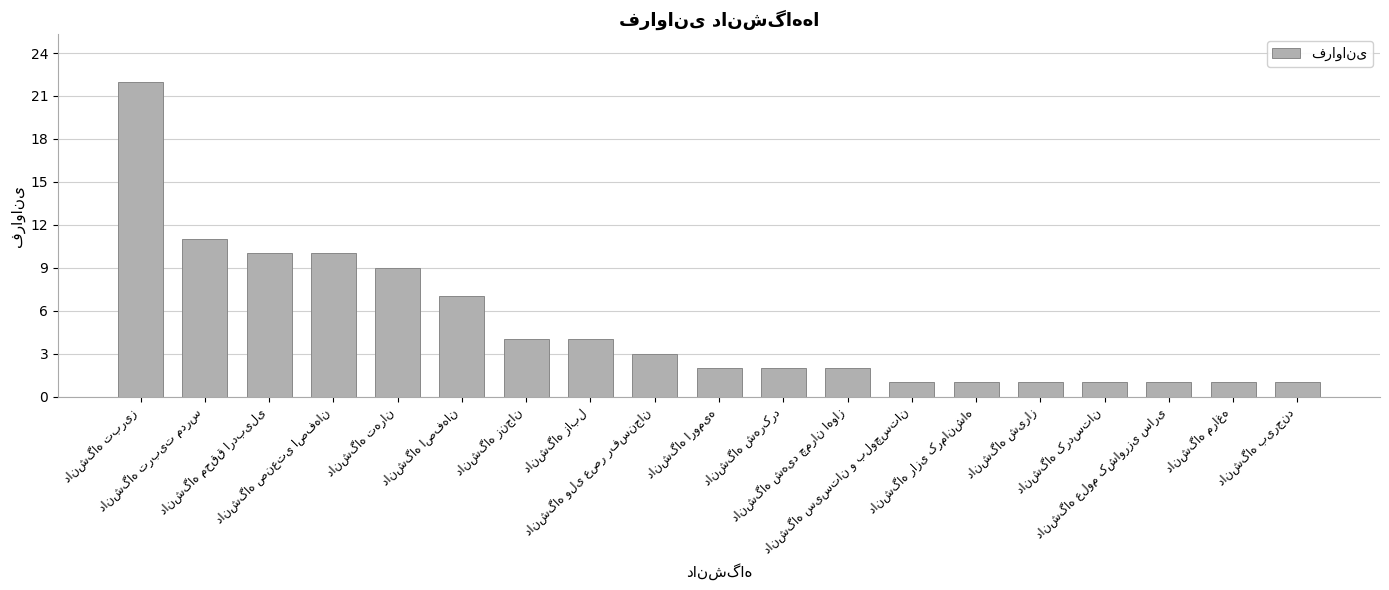

What is the value of the 8th bar from the left?

4